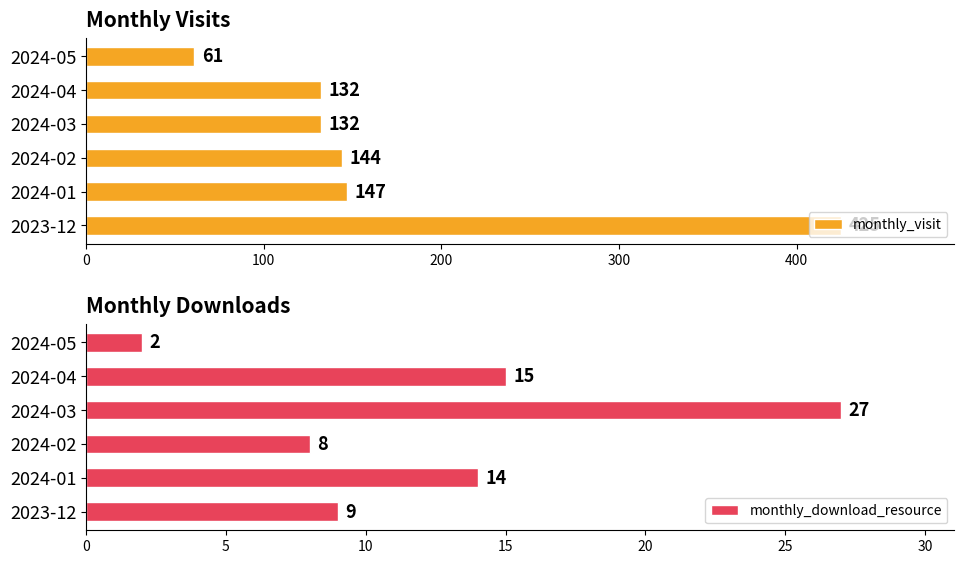

What are all the series names shown in the legend?

monthly_visit, monthly_download_resource